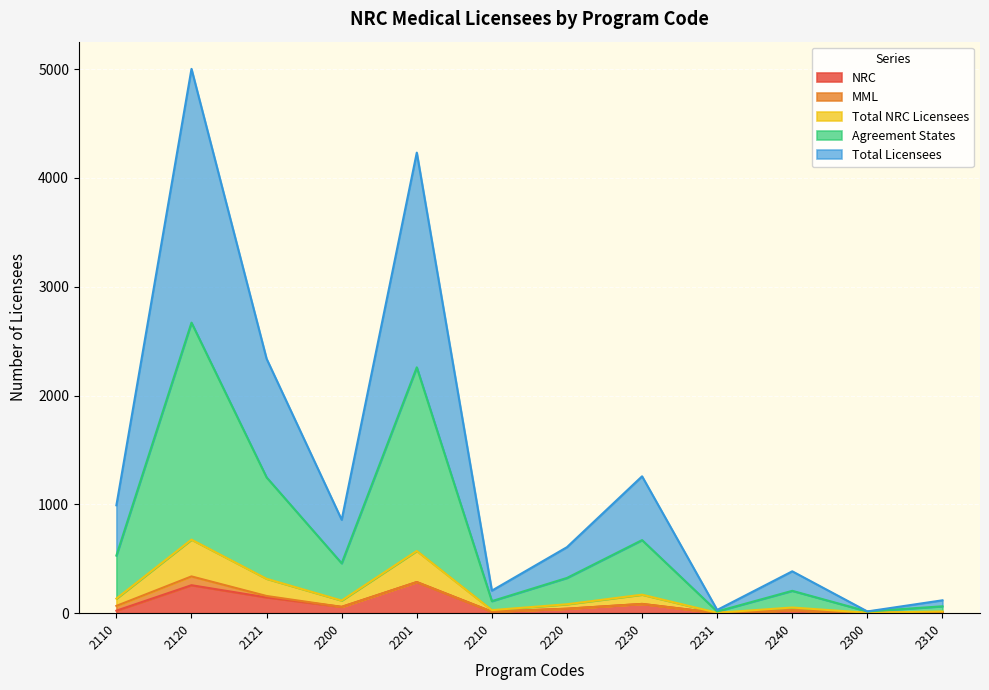

What is the minimum value for Agreement States?

15.8